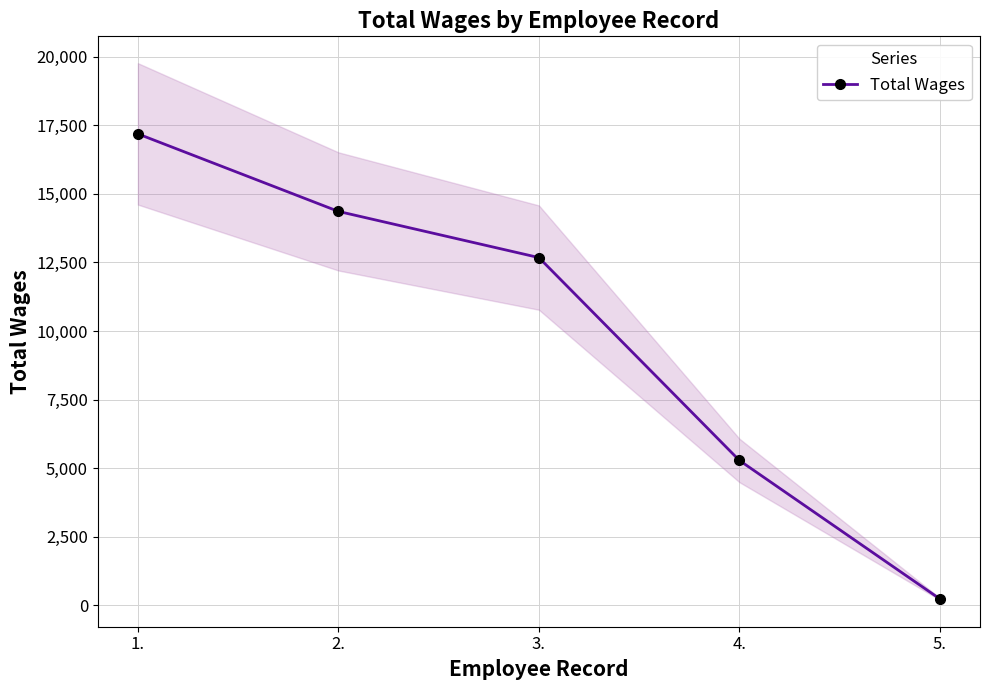

How many lines are shown in the chart?

1